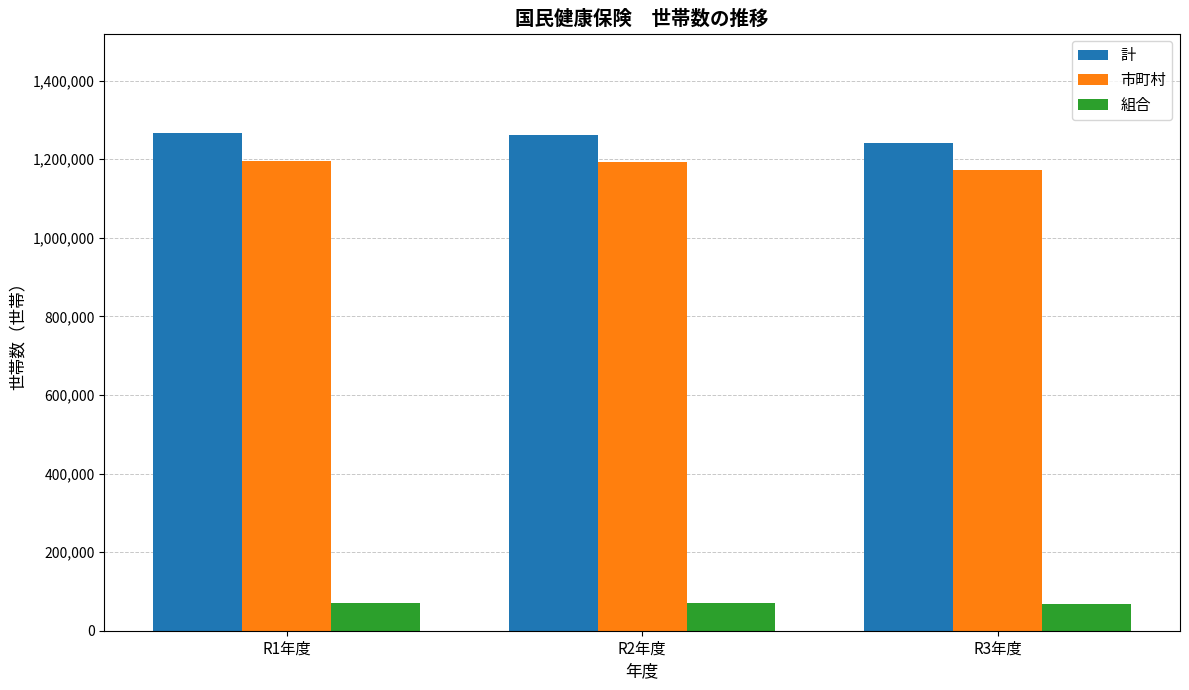

True or false: 市町村 has a value of 541914 at R2年度.

False